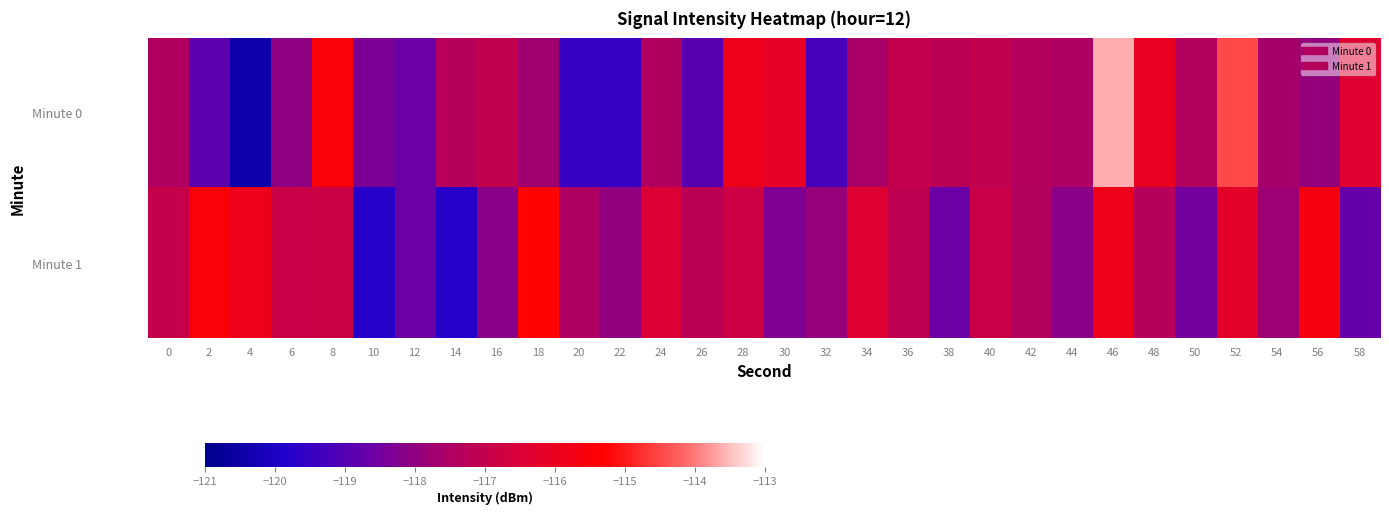

Reading left to right, what are all the values shown in this chart?

Minute 0: 0=-117.5	2=-118.9	4=-120.4	6=-118.0	8=-115.5	10=-118.3	12=-118.6	14=-117.3	16=-117.1	18=-117.7	20=-119.5	22=-119.5	24=-117.4	26=-118.9	28=-115.9	30=-116.1	32=-119.2	34=-117.6	36=-117.0	38=-117.2	40=-117.0	42=-117.4	44=-117.5	46=-113.6	48=-116.0	50=-117.4	52=-114.5	54=-117.6	56=-117.9	58=-116.4
Minute 1: 0=-117.0	2=-115.4	4=-115.9	6=-116.9	8=-116.8	10=-119.8	12=-118.6	14=-119.8	16=-118.1	18=-115.3	20=-117.5	22=-118.0	24=-116.5	26=-117.2	28=-116.8	30=-118.3	32=-117.9	34=-116.4	36=-117.1	38=-118.6	40=-116.9	42=-117.4	44=-118.1	46=-115.9	48=-117.3	50=-118.5	52=-116.2	54=-117.8	56=-115.6	58=-118.7